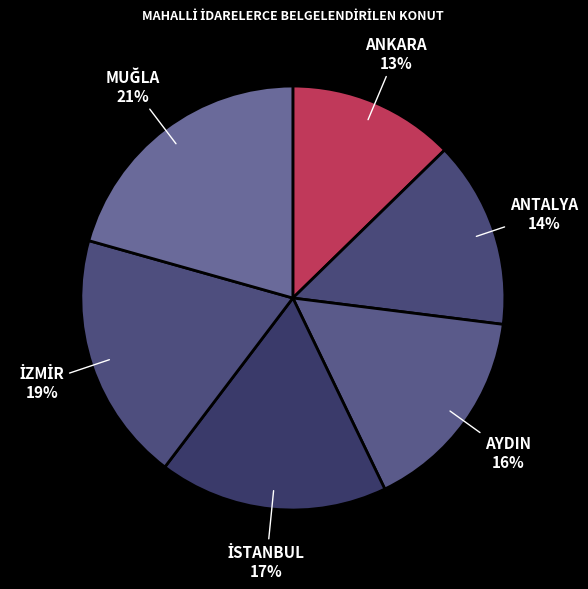

Which category has the smallest portion of the pie?

ANKARA